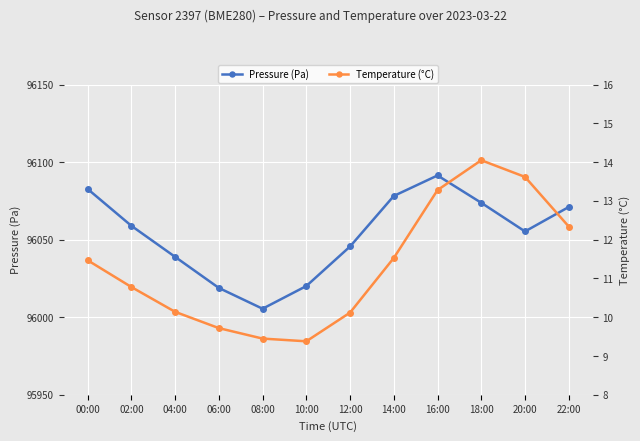

Rank the series by their maximum value, from highest to lowest.

Pressure (Pa), Temperature (°C)